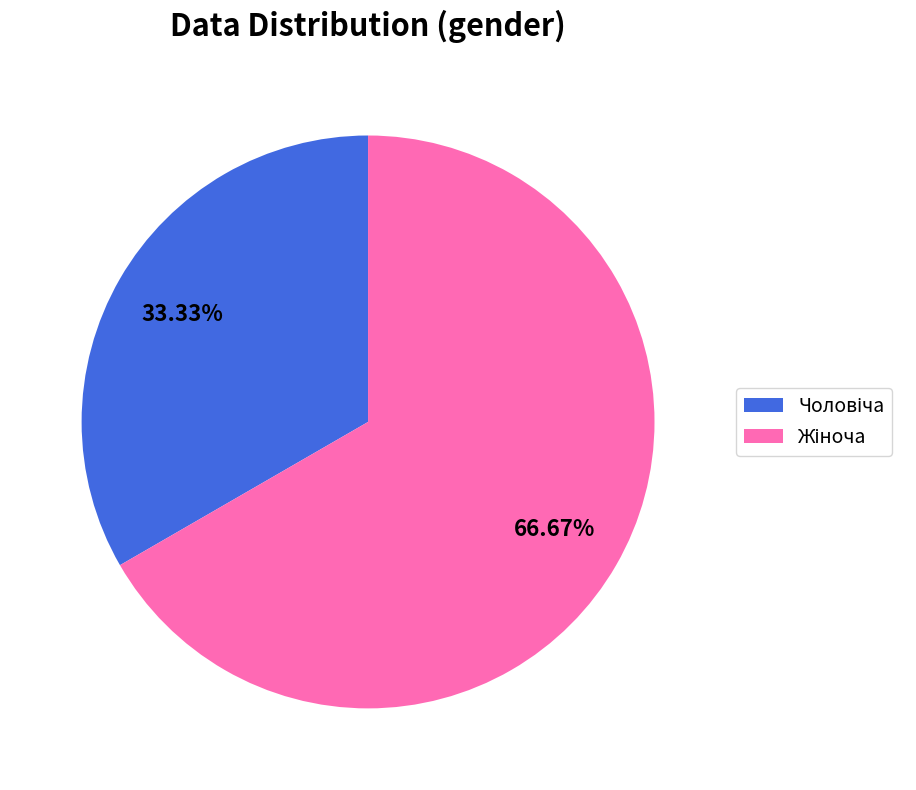

Does any single category account for the majority?

Yes